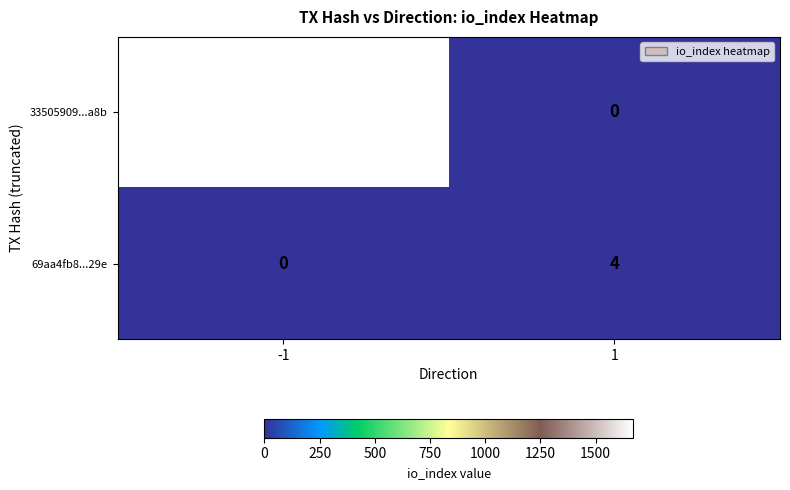

Which series has the widest spread of values?

33505909...a8b